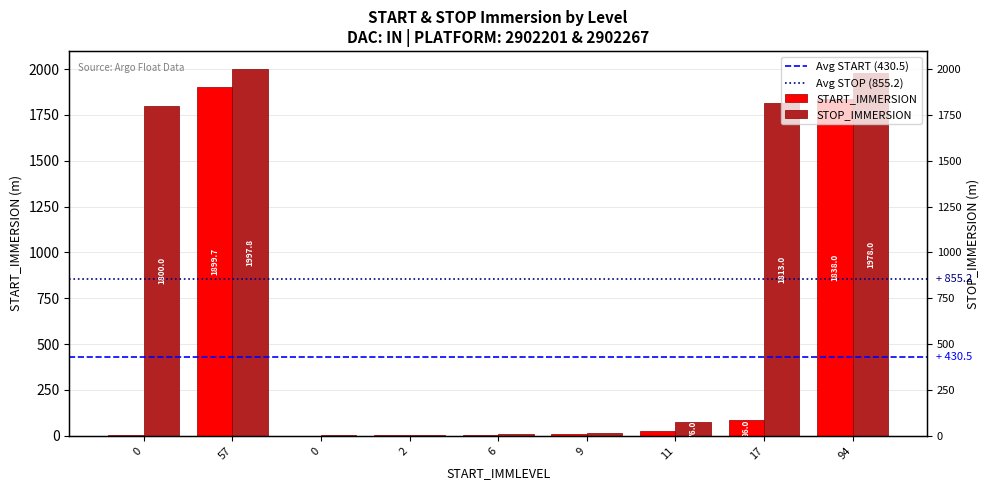

Reading left to right, what are all the values shown in this chart?

START_IMMERSION: 4.1	1899.7	1.0	3.0	7.0	10.0	26.0	86.0	1838.0
STOP_IMMERSION: 1800.0	1997.8	2.0	6.0	9.0	15.0	76.0	1813.0	1978.0